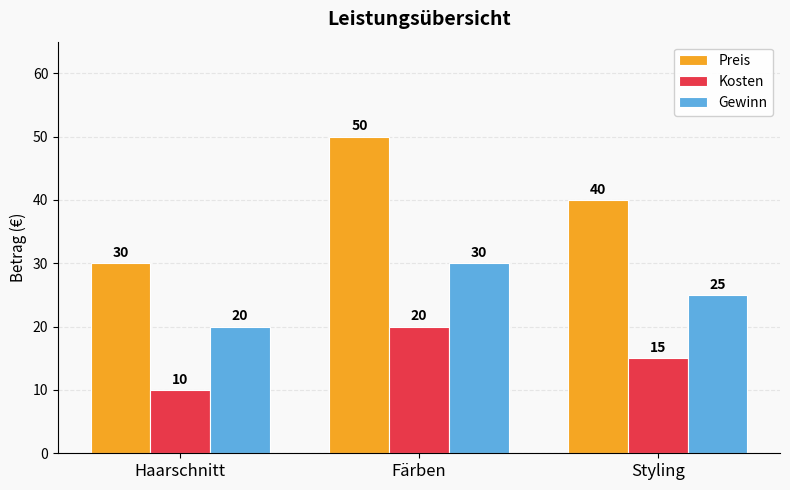

What is the label of the 2nd bar from the left?

Färben